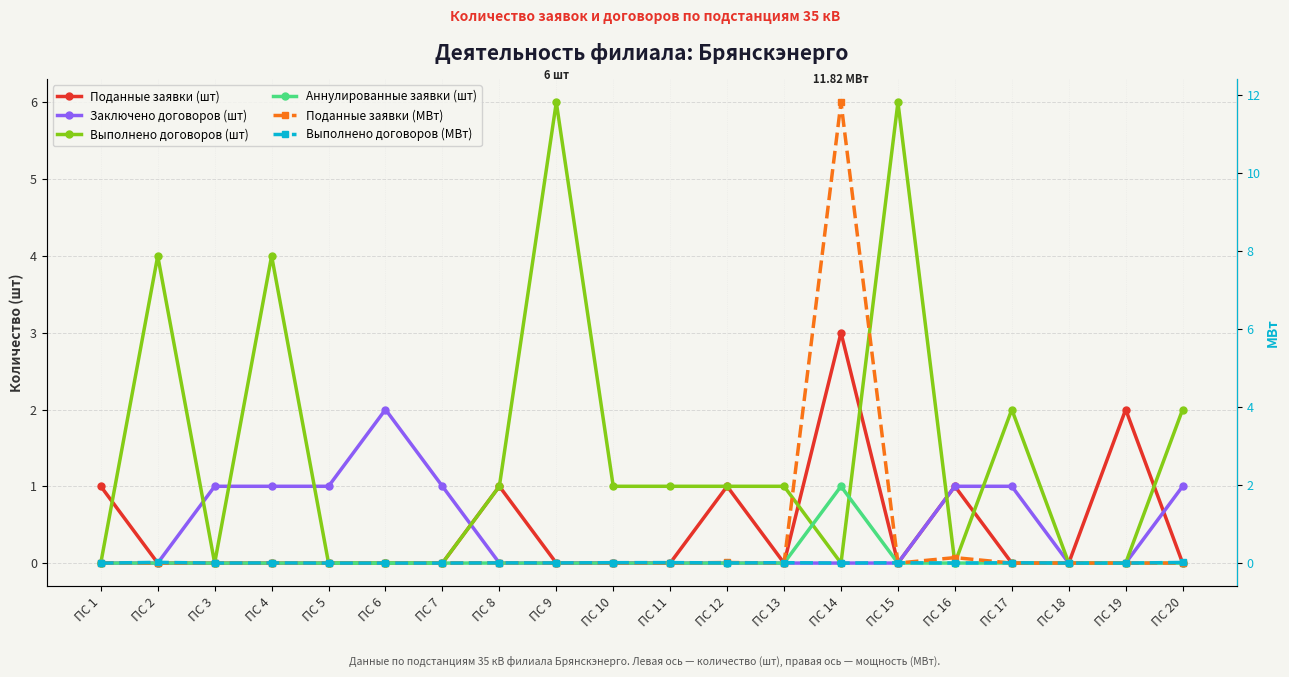

Is it true that Заключено договоров (шт) equals 1.0 at ПС 20?

True